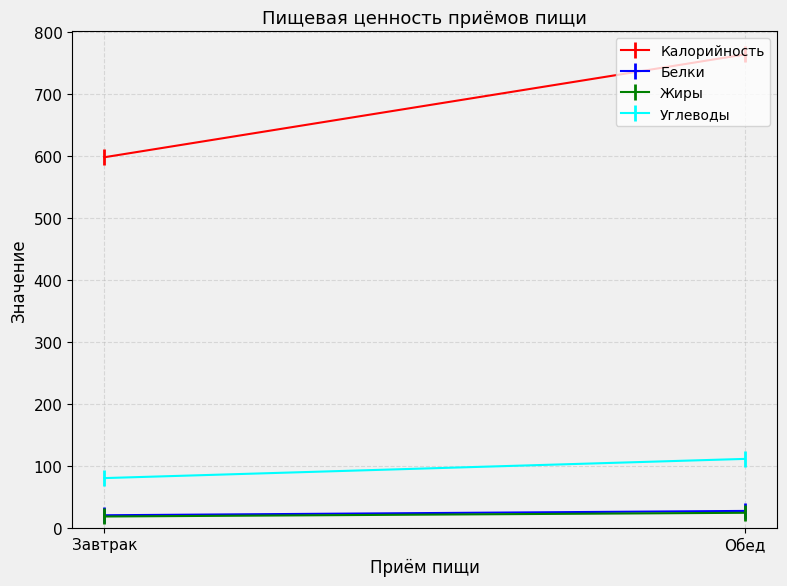

Reading left to right, extract all data points from this chart.

Калорийность: 598	764
Белки: 20	27
Жиры: 18	24
Углеводы: 80	111